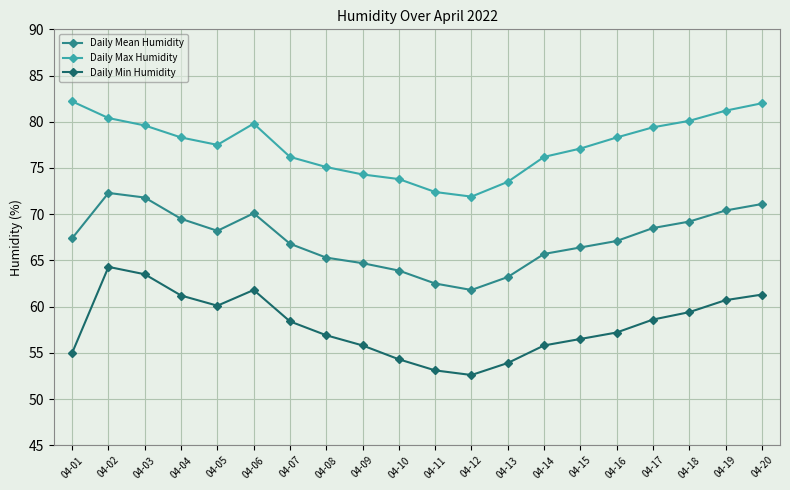

What is the highest value of the Daily Mean Humidity series?

72.3